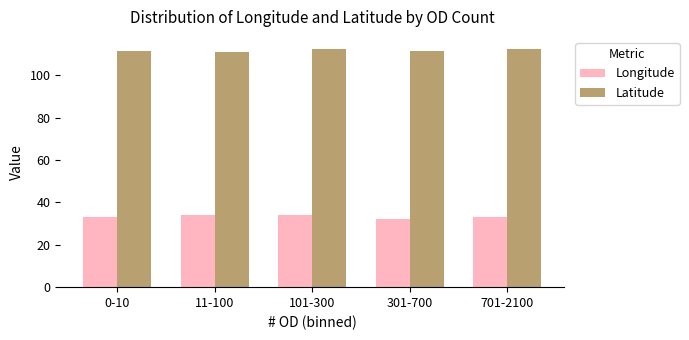

Which series has the largest total across all categories?

Latitude